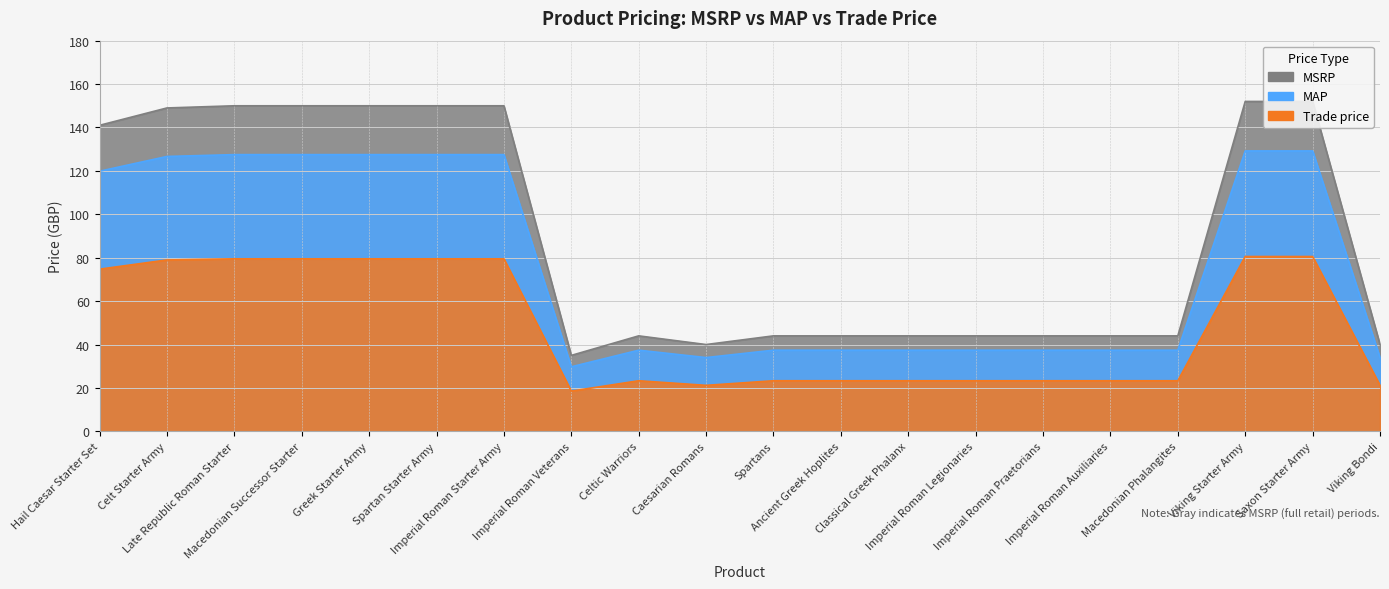

Is it true that MSRP equals 127.5 at Spartan Starter Army?

True